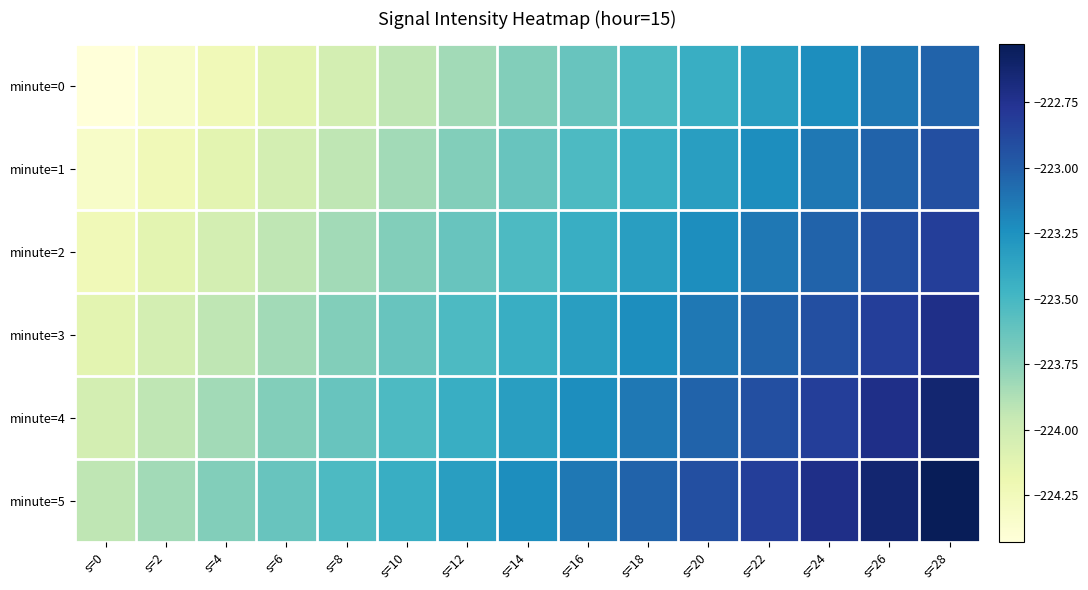

Reading left to right, what are all the values shown in this chart?

minute=0: s=0=-224.4	s=2=-224.3	s=4=-224.2	s=6=-224.1	s=8=-224.0	s=10=-223.9	s=12=-223.8	s=14=-223.7	s=16=-223.6	s=18=-223.5	s=20=-223.4	s=22=-223.3	s=24=-223.2	s=26=-223.1	s=28=-223.0
minute=1: s=0=-224.3	s=2=-224.2	s=4=-224.1	s=6=-224.0	s=8=-223.9	s=10=-223.8	s=12=-223.7	s=14=-223.6	s=16=-223.5	s=18=-223.4	s=20=-223.3	s=22=-223.2	s=24=-223.1	s=26=-223.0	s=28=-222.9
minute=2: s=0=-224.2	s=2=-224.1	s=4=-224.0	s=6=-223.9	s=8=-223.8	s=10=-223.7	s=12=-223.6	s=14=-223.5	s=16=-223.4	s=18=-223.3	s=20=-223.2	s=22=-223.1	s=24=-223.0	s=26=-222.9	s=28=-222.8
minute=3: s=0=-224.1	s=2=-224.0	s=4=-223.9	s=6=-223.8	s=8=-223.7	s=10=-223.6	s=12=-223.5	s=14=-223.4	s=16=-223.3	s=18=-223.2	s=20=-223.1	s=22=-223.0	s=24=-222.9	s=26=-222.8	s=28=-222.7
minute=4: s=0=-224.0	s=2=-223.9	s=4=-223.8	s=6=-223.7	s=8=-223.6	s=10=-223.5	s=12=-223.4	s=14=-223.3	s=16=-223.2	s=18=-223.1	s=20=-223.0	s=22=-222.9	s=24=-222.8	s=26=-222.7	s=28=-222.6
minute=5: s=0=-223.9	s=2=-223.8	s=4=-223.7	s=6=-223.6	s=8=-223.5	s=10=-223.4	s=12=-223.3	s=14=-223.2	s=16=-223.1	s=18=-223.0	s=20=-222.9	s=22=-222.8	s=24=-222.7	s=26=-222.6	s=28=-222.5